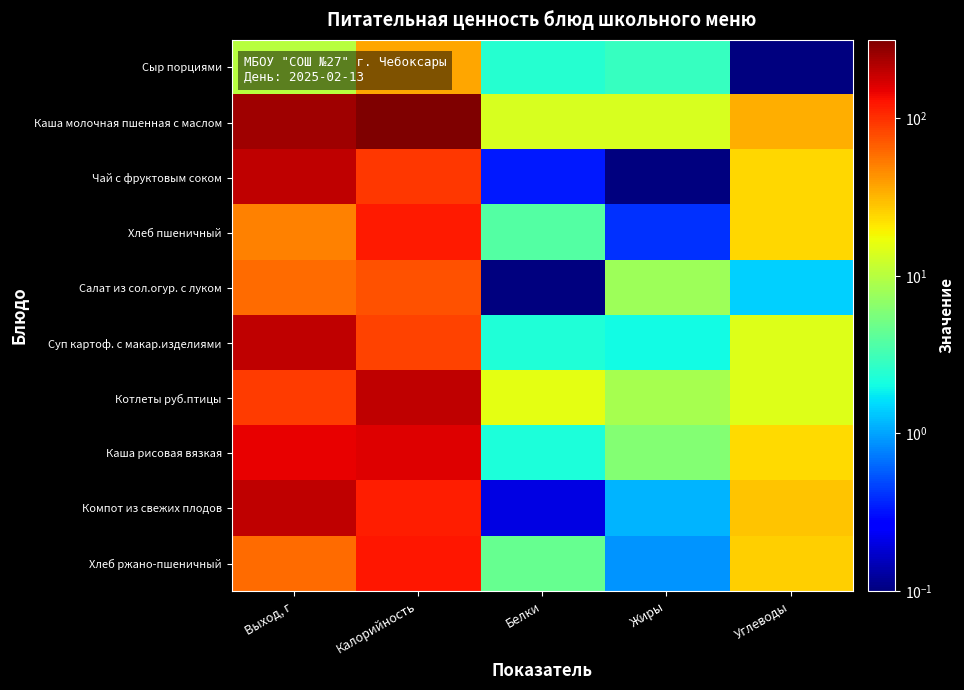

What is the difference between the highest and lowest values at Углеводы?

33.6